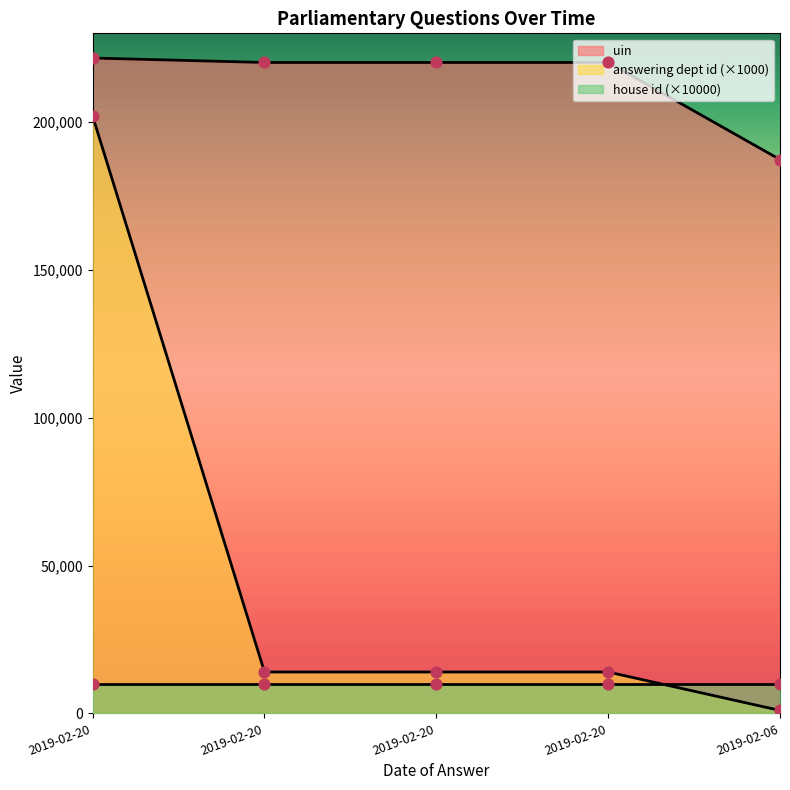

Which series contains the highest Y value?

uin